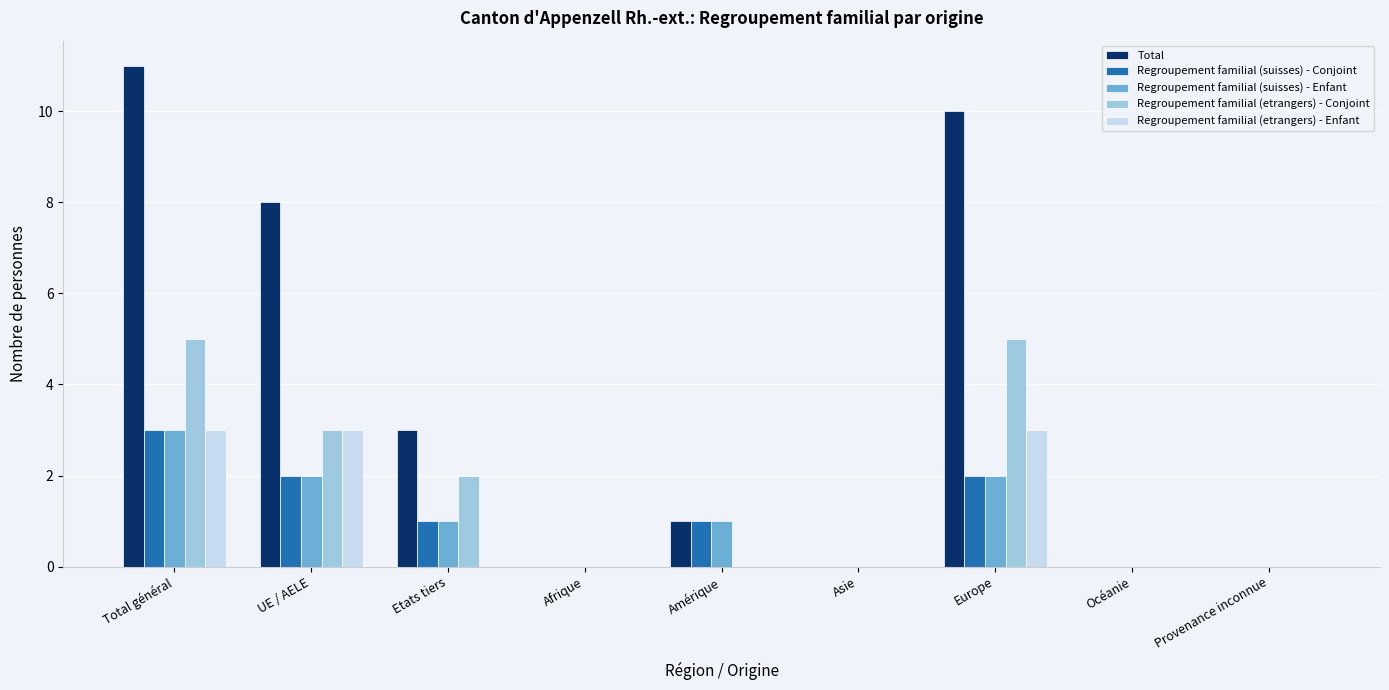

Reading left to right, list all the values displayed in this chart.

Total: 11	8	3	0	1	0	10	0	0
Regroupement familial (suisses) - Conjoint: 3	2	1	0	1	0	2	0	0
Regroupement familial (suisses) - Enfant: 3	2	1	0	1	0	2	0	0
Regroupement familial (etrangers) - Conjoint: 5	3	2	0	0	0	5	0	0
Regroupement familial (etrangers) - Enfant: 3	3	0	0	0	0	3	0	0